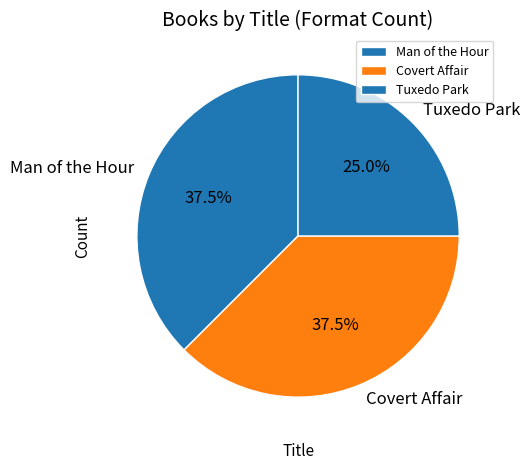

Which category has the smallest portion of the pie?

Tuxedo Park